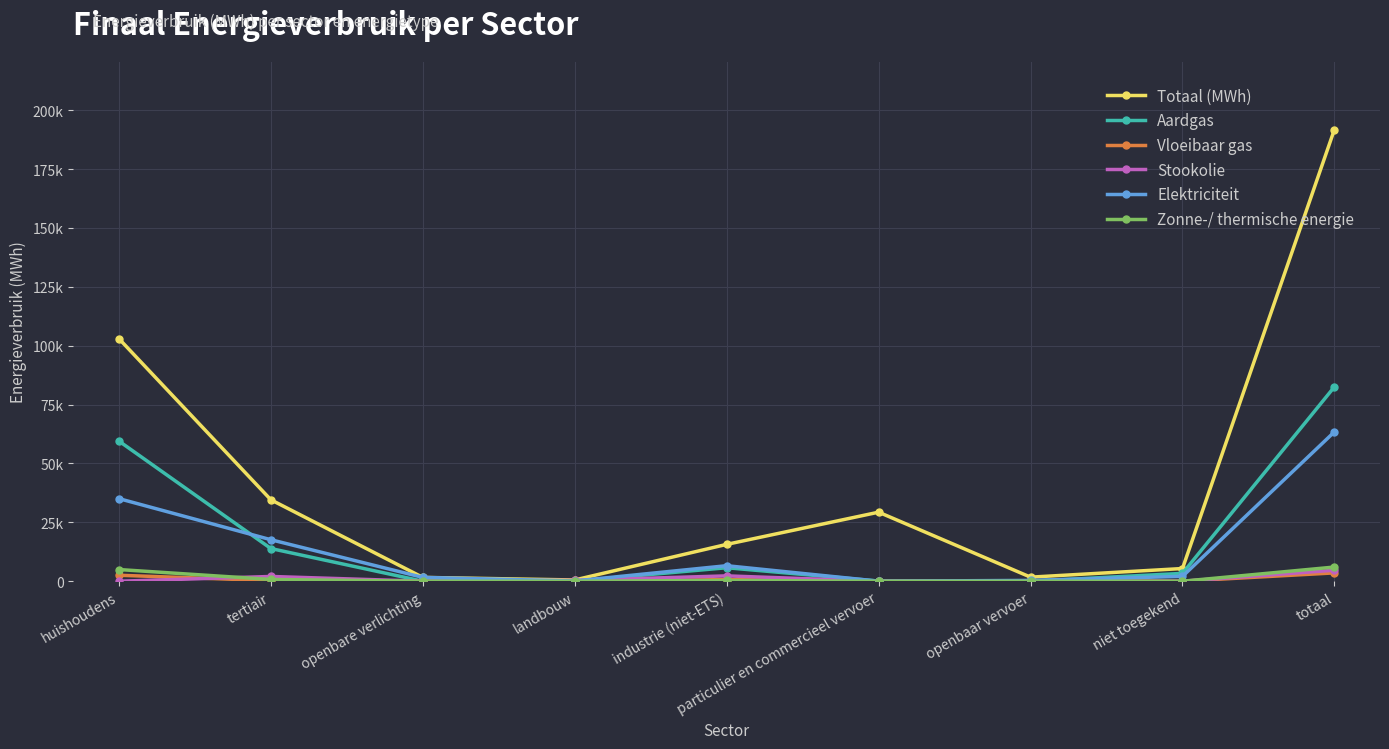

Reading right to left, what are all the values shown in this chart?

Totaal (MWh): 191793.3	5391.9	1731.2	29318.0	15646.8	533.0	1620.1	34574.6	102977.7
Aardgas: 82534.5	3332.2	0.0	71.7	5726.2	20.8	0.0	13883.2	59500.5
Vloeibaar gas: 3536.9	0.0	0.0	55.3	698.2	3.3	0.0	240.3	2539.7
Stookolie: 4669.6	0.0	0.0	0.0	2271.1	373.9	0.0	2024.5	0.0
Elektriciteit: 63427.2	2059.7	347.6	18.0	6592.4	105.8	1620.1	17616.6	35067.0
Zonne-/ thermische energie: 6024.5	0.0	0.0	0.0	323.1	0.0	0.0	742.8	4958.6